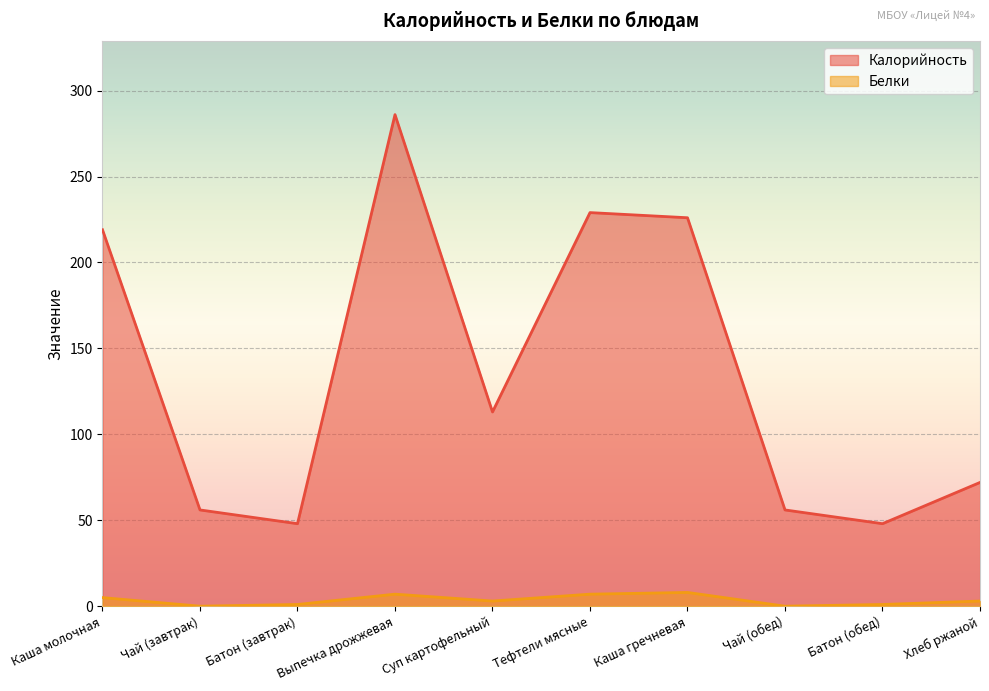

Rank the series by their average value, from highest to lowest.

Калорийность, Белки